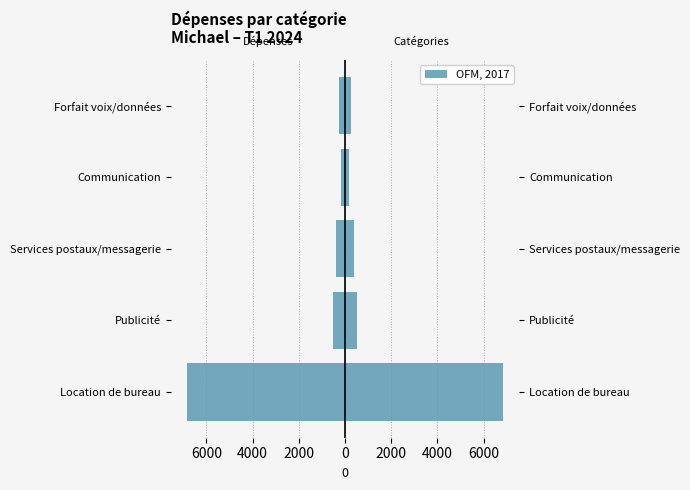

Does the chart contain any negative values?

Yes